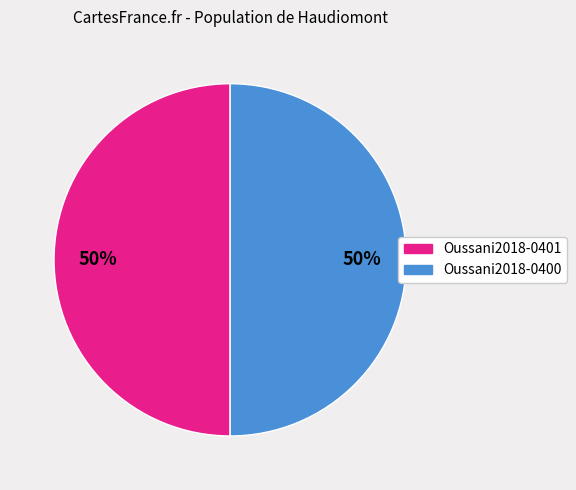

To the nearest percent, what is the combined percentage of Oussani2018-0400 and Oussani2018-0401?

100%